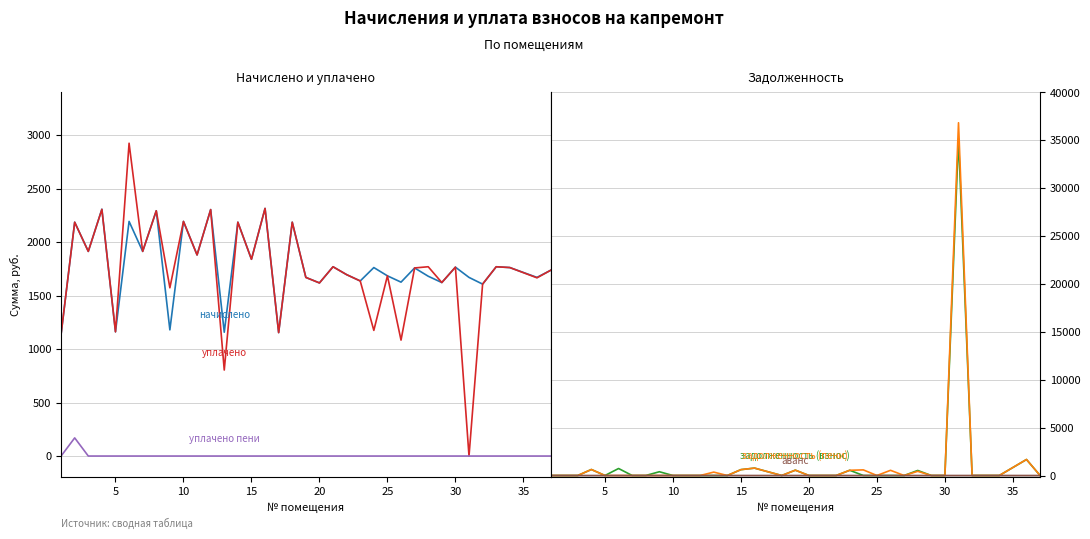

What is the smallest value displayed?

-1.5